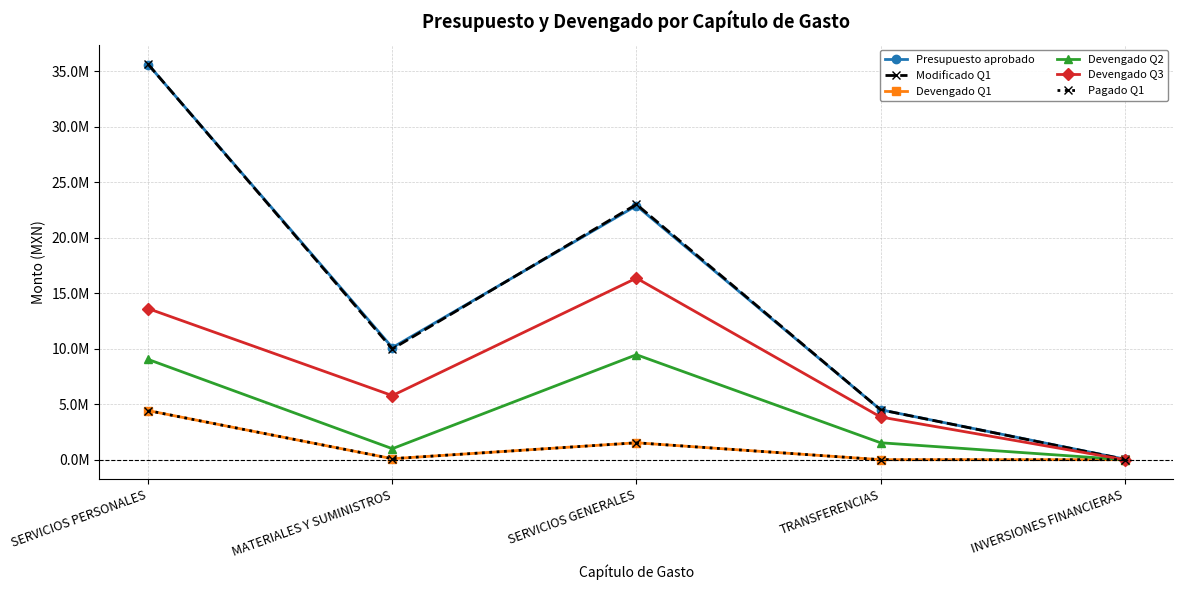

Reading left to right, what are all the values shown in this chart?

Presupuesto aprobado: 35609167.0	10101066.0	22886663.0	4500000.0	50000.0
Modificado Q1: 35621274.9	9979527.0	23008202.0	4500000.0	37892.1
Devengado Q1: 4419444.8	87241.8	1522785.9	0.0	0.0
Devengado Q2: 9031522.2	990063.3	9459369.9	1524500.0	0.0
Devengado Q3: 13611886.2	5775226.4	16360526.8	3849000.0	0.0
Pagado Q1: 4419444.8	87241.8	1522785.9	0.0	0.0